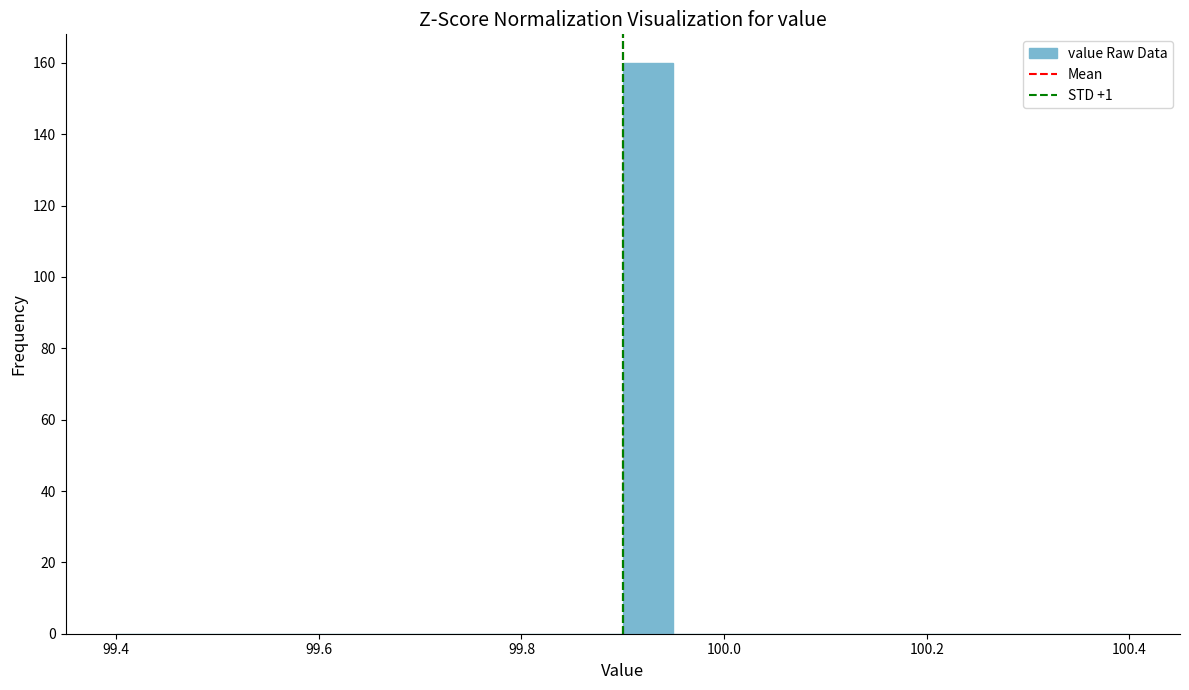

Read against the x-axis, roughly where is the centre of the tallest bar?

99.92